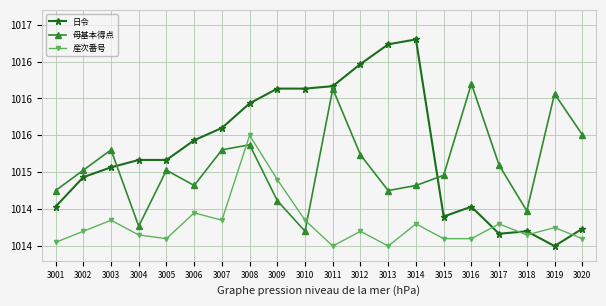

At which label does 産次番号 reach its minimum?

3011